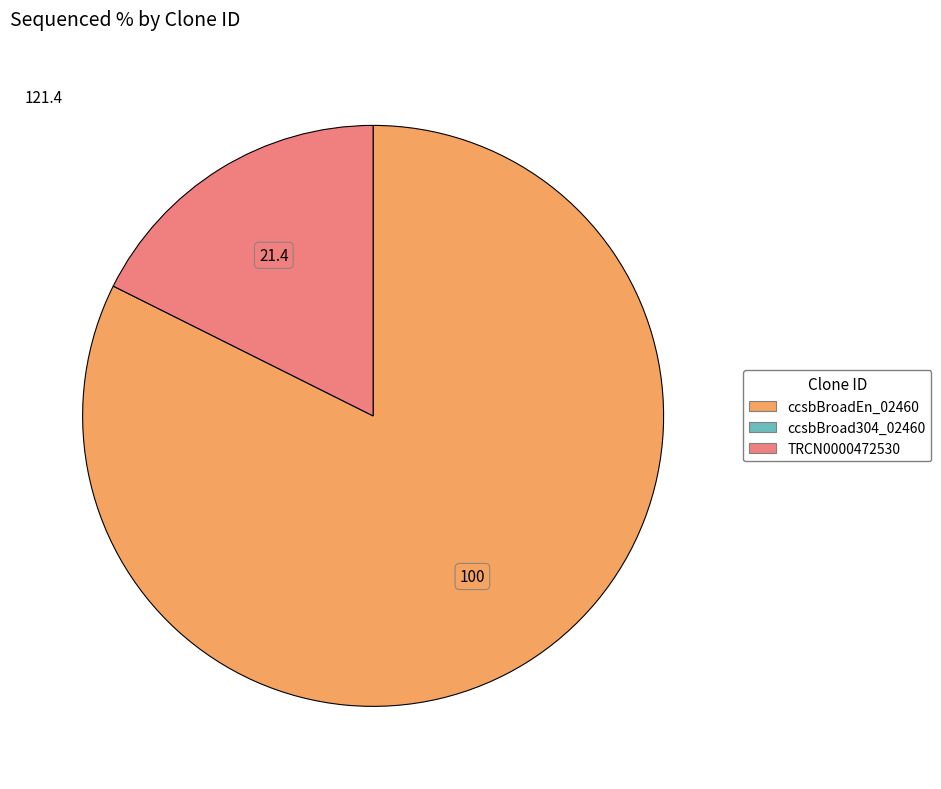

How many segments does this pie chart have?

2